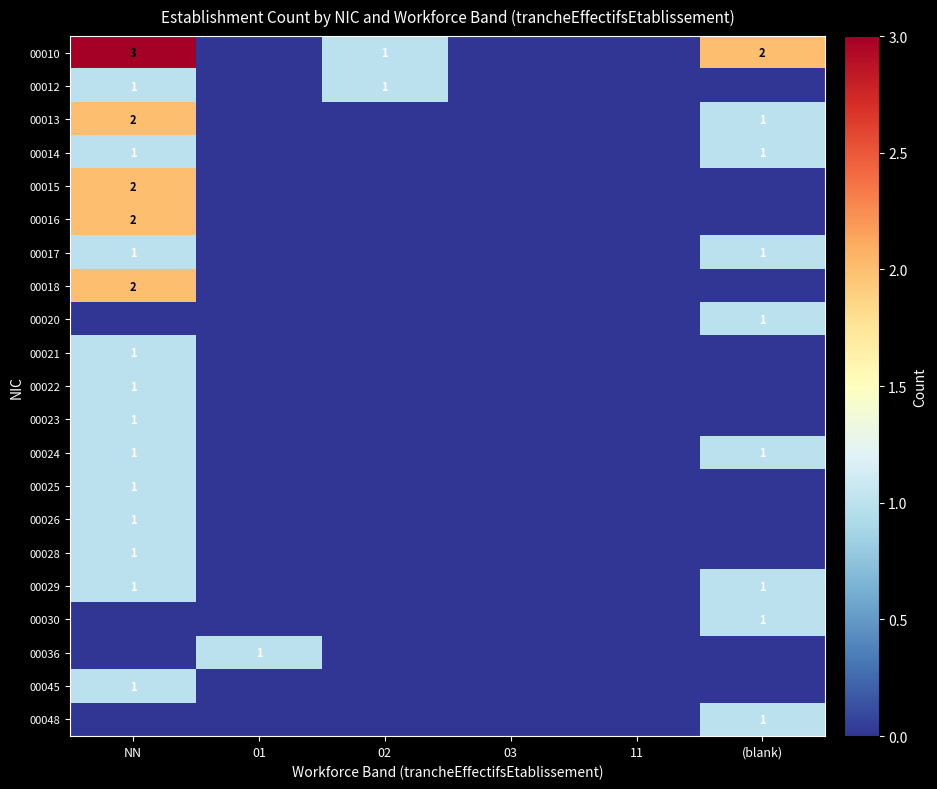

Is it true that 00014 equals 1 at NN?

True